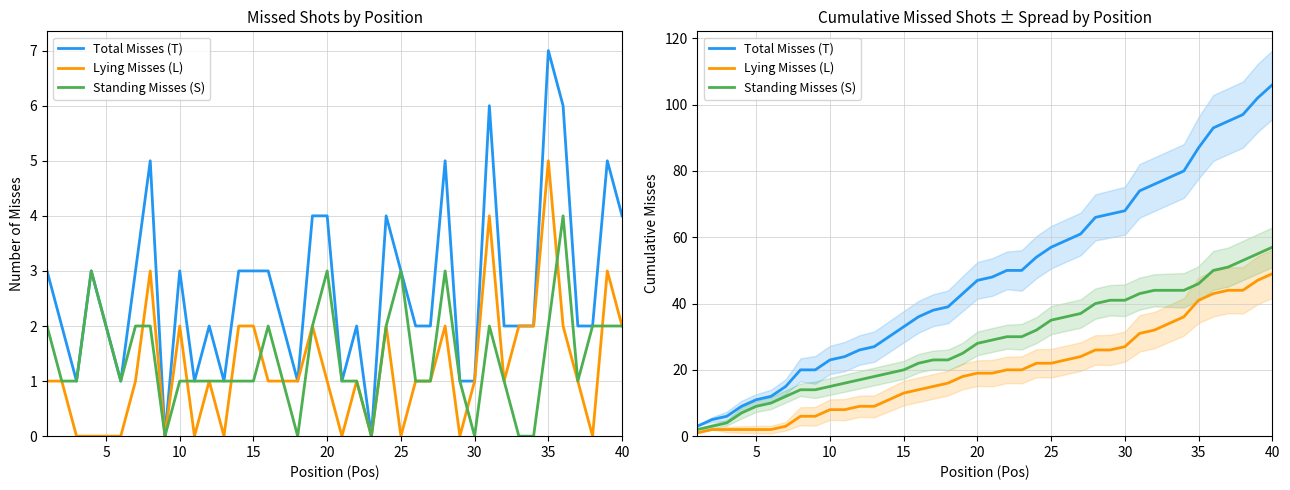

True or false: Standing Misses (S) and Lying Misses (L) intersect in this chart.

False